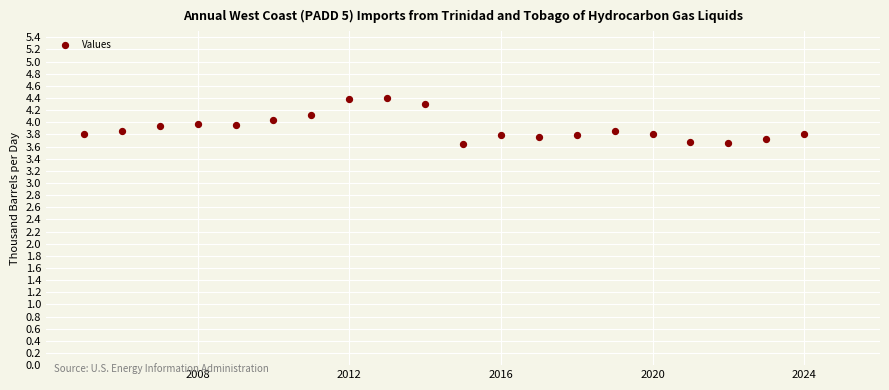

What is the range of Y values (max minus min)?

0.8